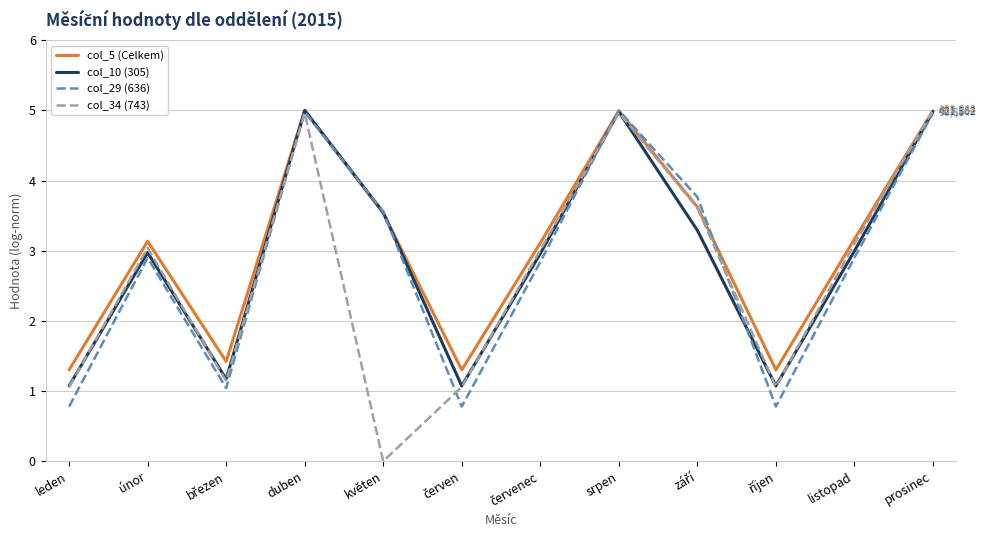

What are all the series names shown in the legend?

col_5 (Celkem), col_10 (305), col_29 (636), col_34 (743)